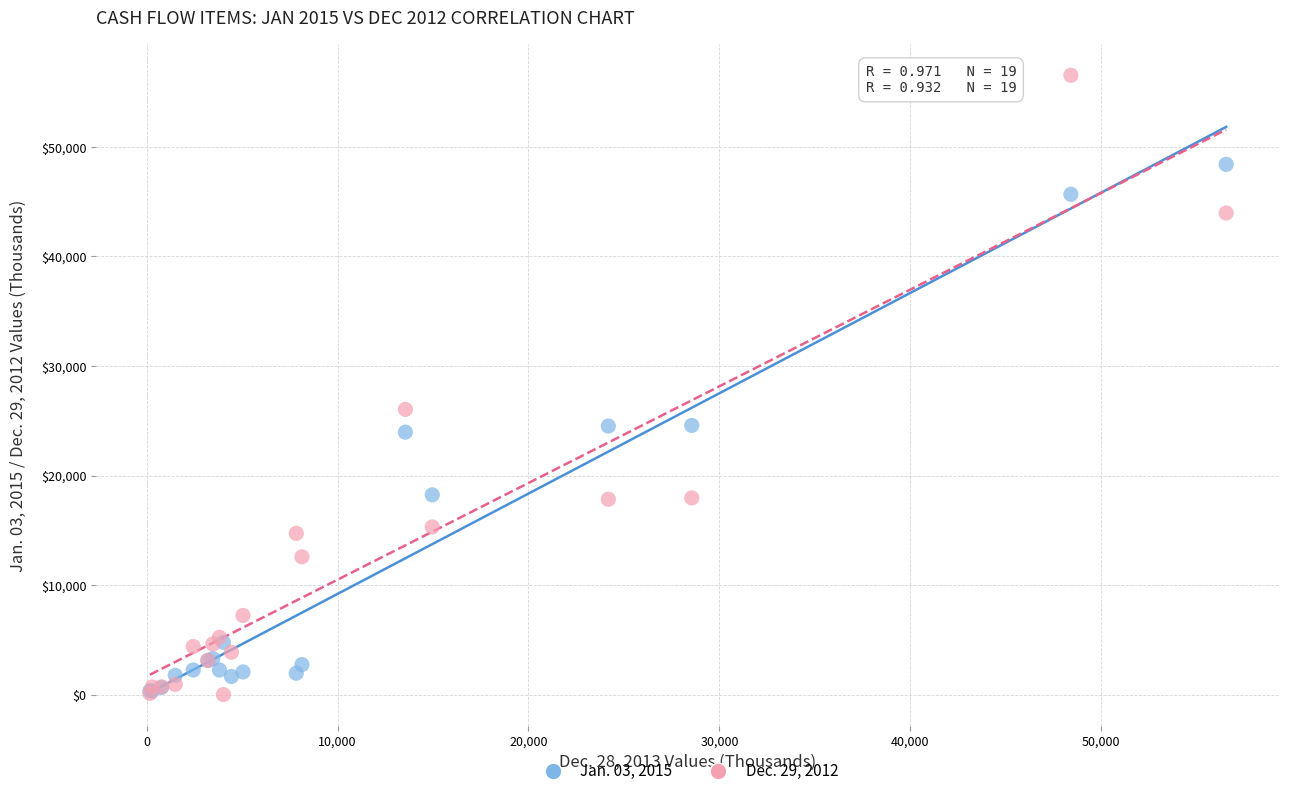

Which series contains the highest Y value?

Dec. 29, 2012